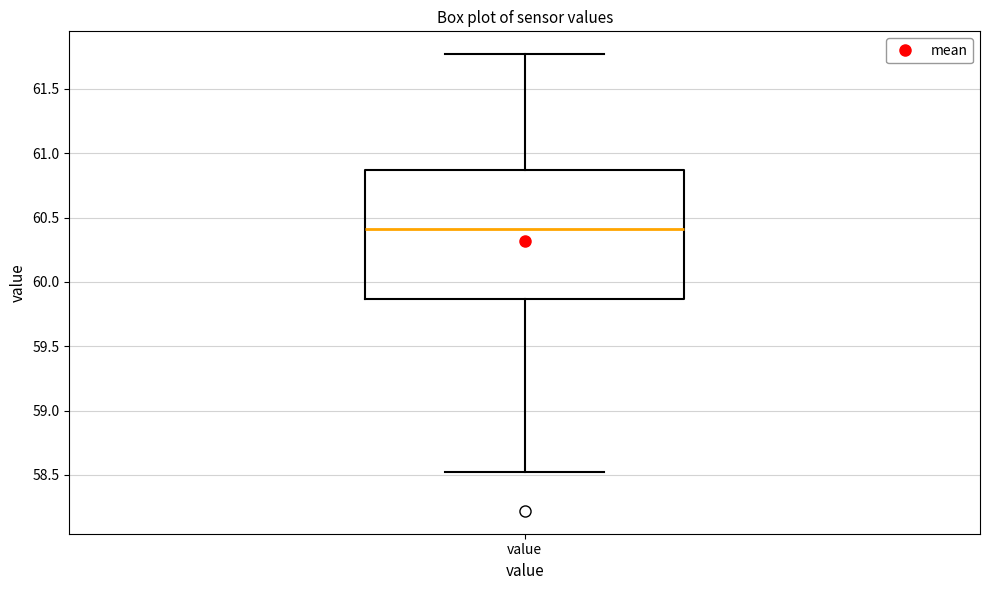

Where does the median line of the box for value sit on the y-axis? The values are not printed on the chart, so give them approximately, as read against the axis.

60.40